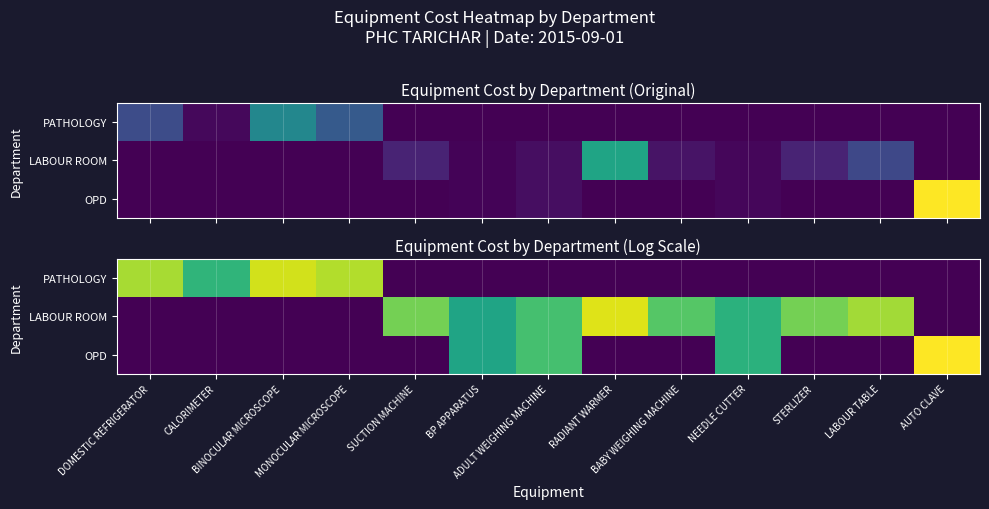

Which series has the widest spread of values?

OPD